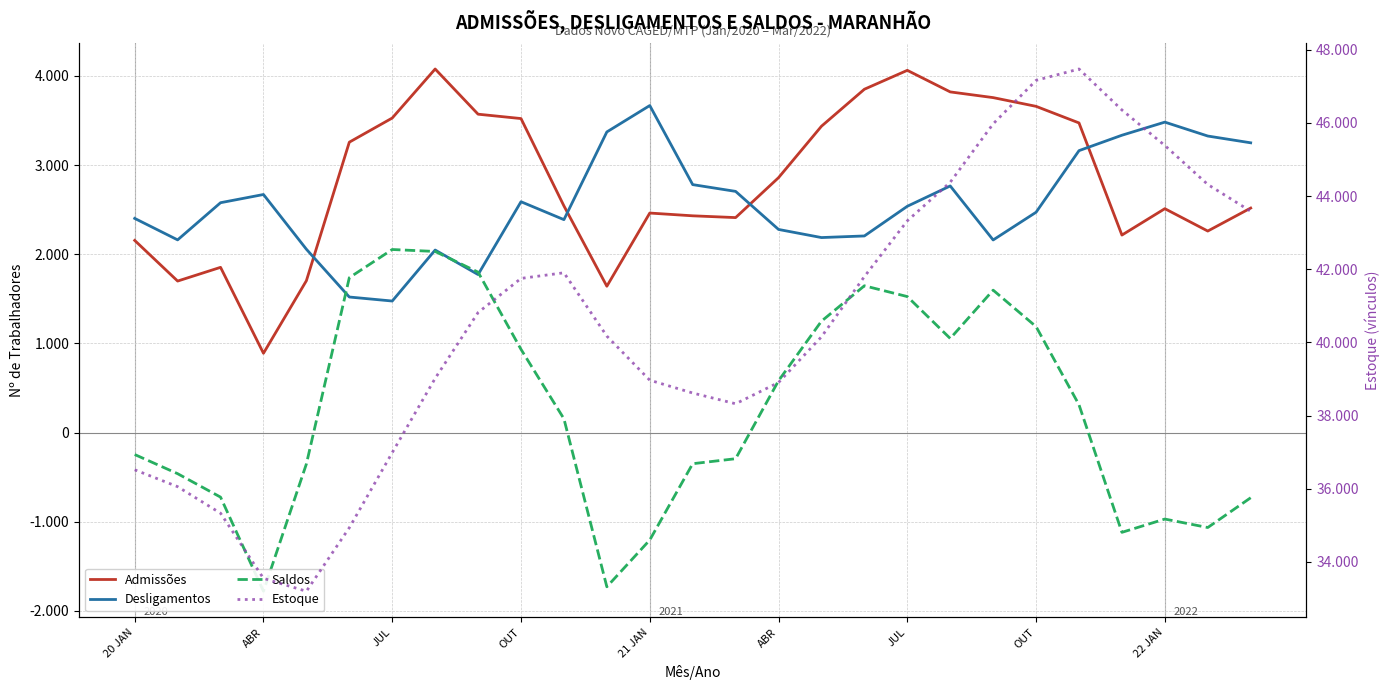

How many data points does each series have?

27